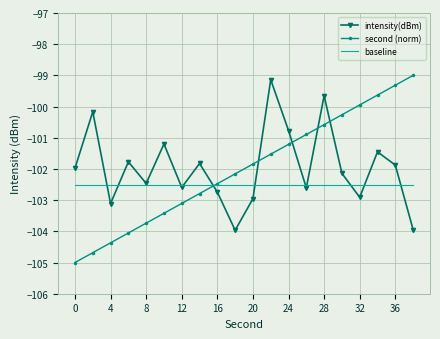

True or false: second (norm) and baseline cross at least once.

True